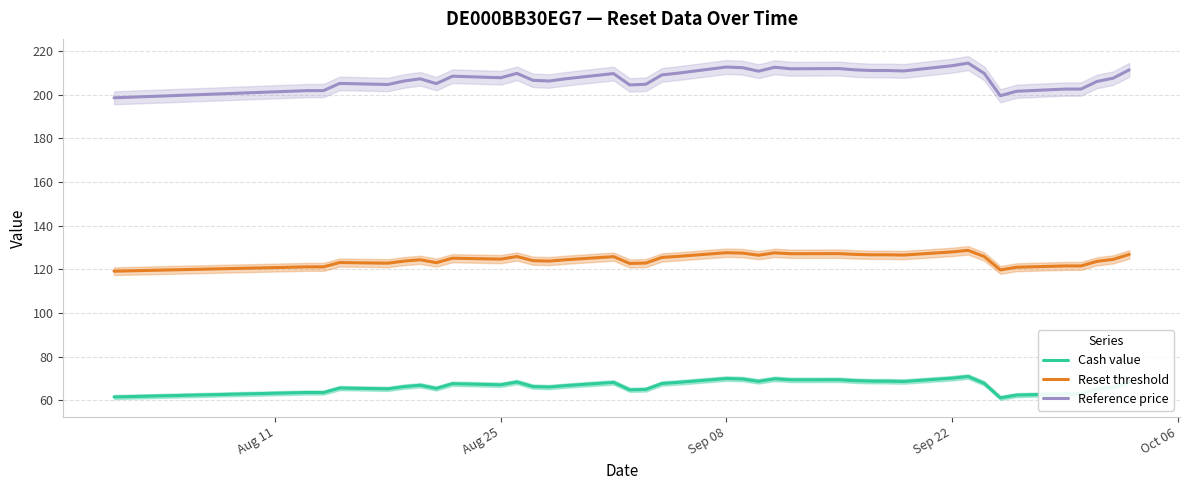

The value of Reset threshold at Aug 25 is 166.8. True or false?

False